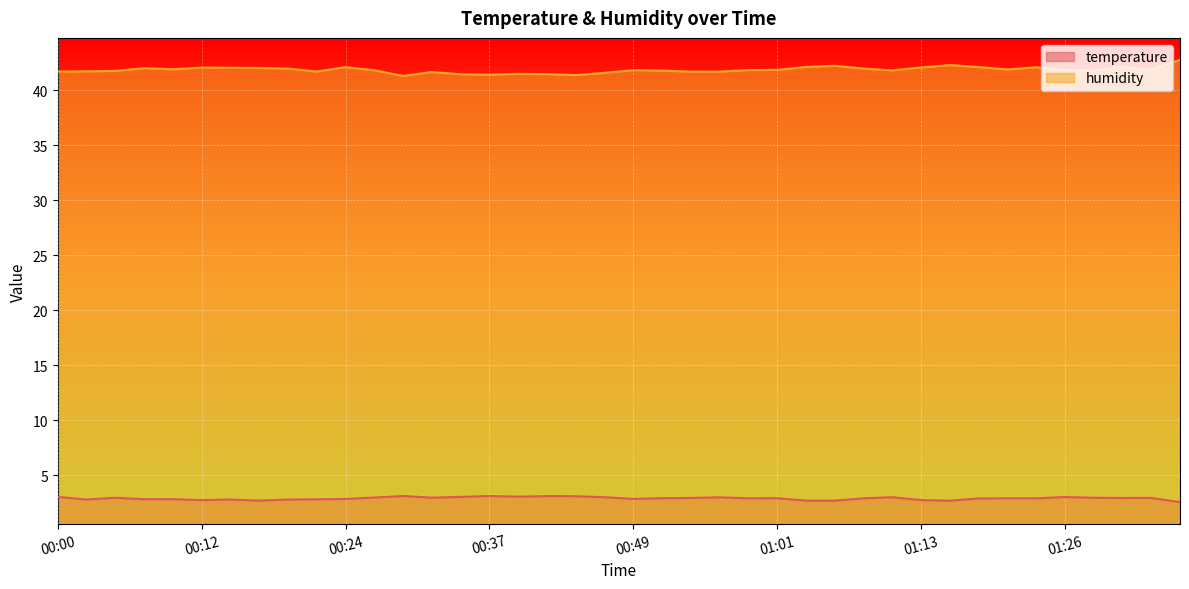

Between 00:03 and 00:41, which series saw the biggest shift?

temperature